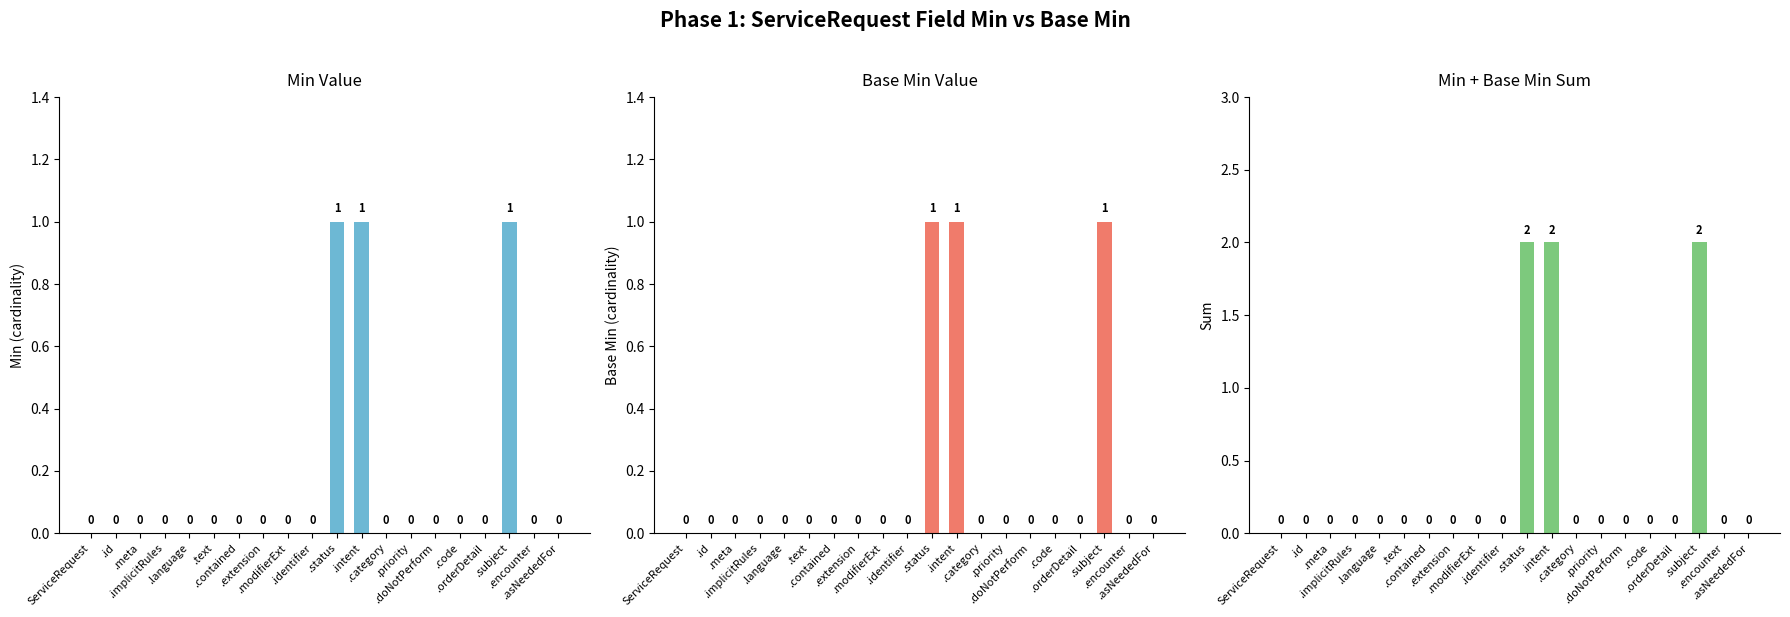

What is the value of the Base Min bar at the 12th from the left?

1